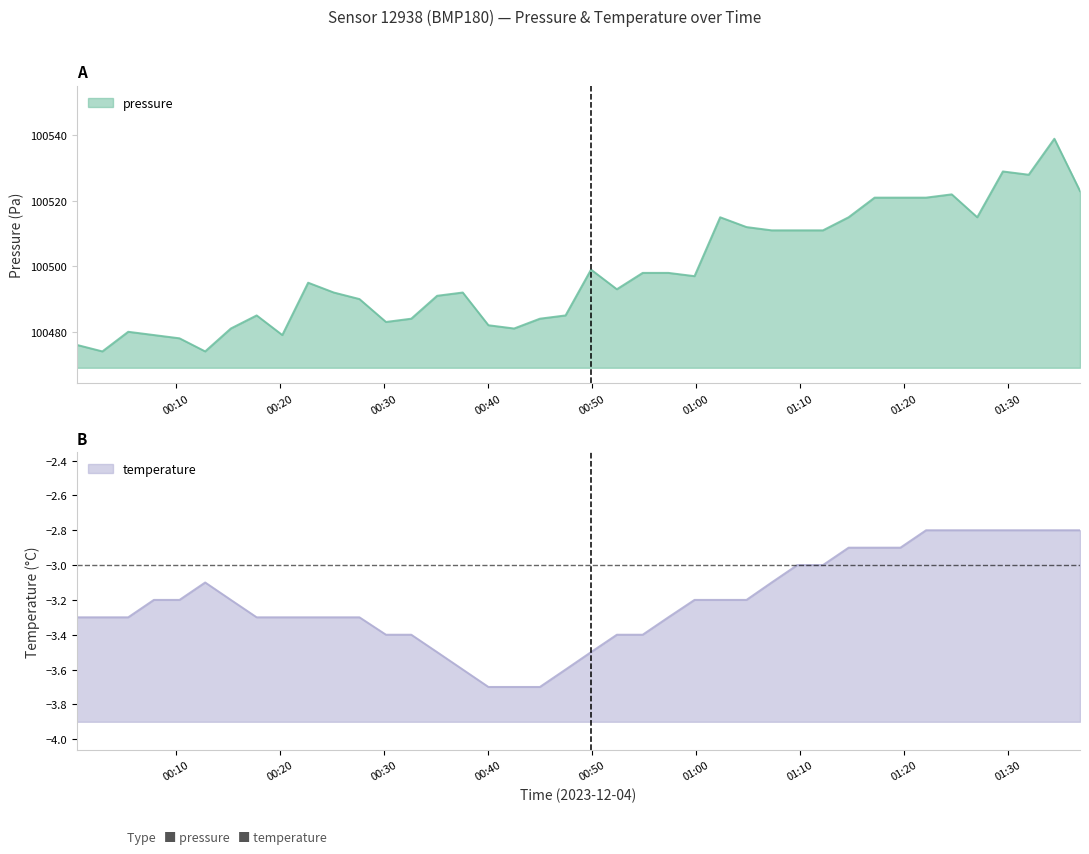

What is the label of the 7th point from the right?

01:22